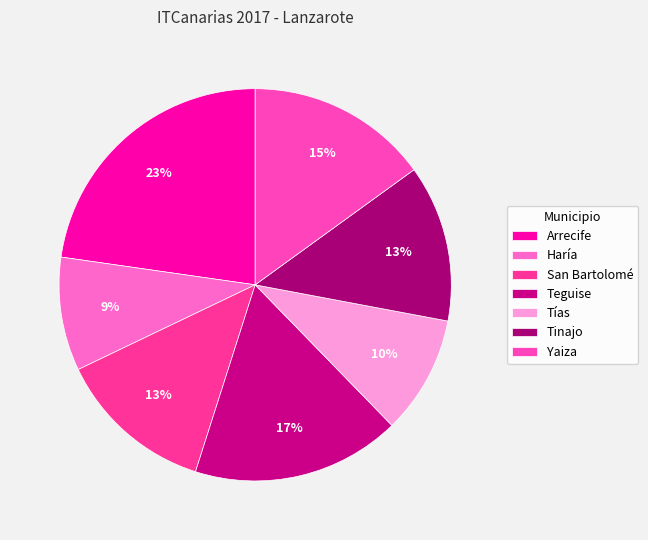

Does Teguise account for over 50% of the chart?

No